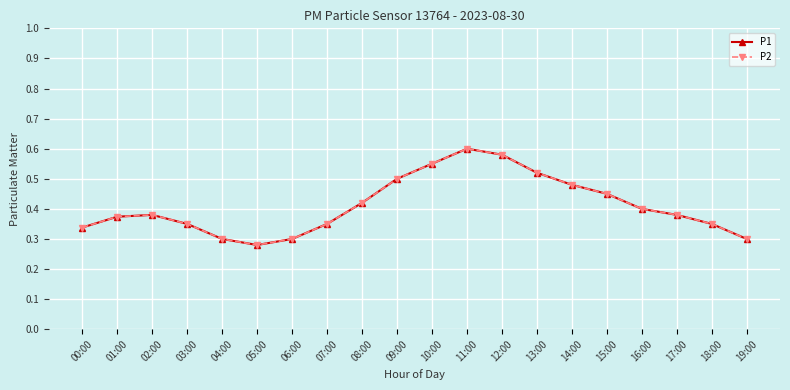

What is the difference between the maximum and minimum values in the P2 series?

0.3